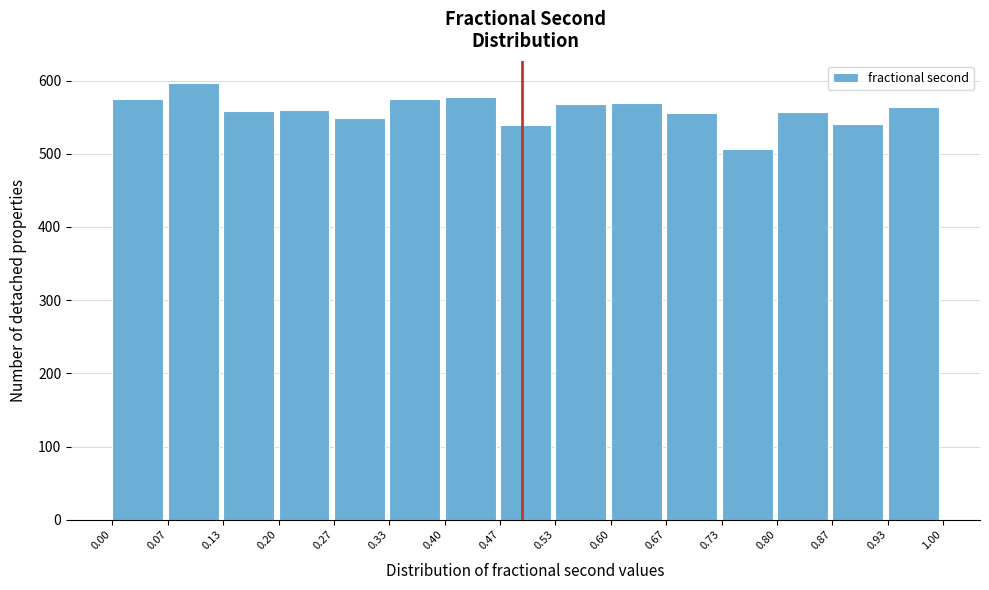

Reading left to right, transcribe this chart: for each bar, give the range it covers on the x-axis and its height. The values are not printed on the chart, so give them approximately, as read against the axis.

0.00 to 0.07: 580
0.07 to 0.13: 600
0.13 to 0.20: 560
0.20 to 0.27: 560
0.27 to 0.33: 550
0.33 to 0.40: 580
0.40 to 0.47: 580
0.47 to 0.53: 540
0.53 to 0.60: 570
0.60 to 0.67: 570
0.67 to 0.73: 560
0.73 to 0.80: 510
0.80 to 0.87: 560
0.87 to 0.93: 540
0.93 to 1.00: 560